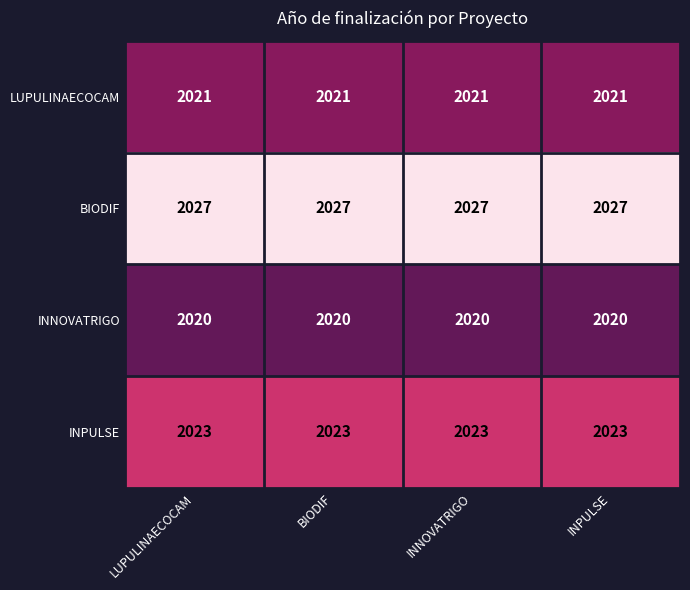

Which series has the largest total across all categories?

BIODIF